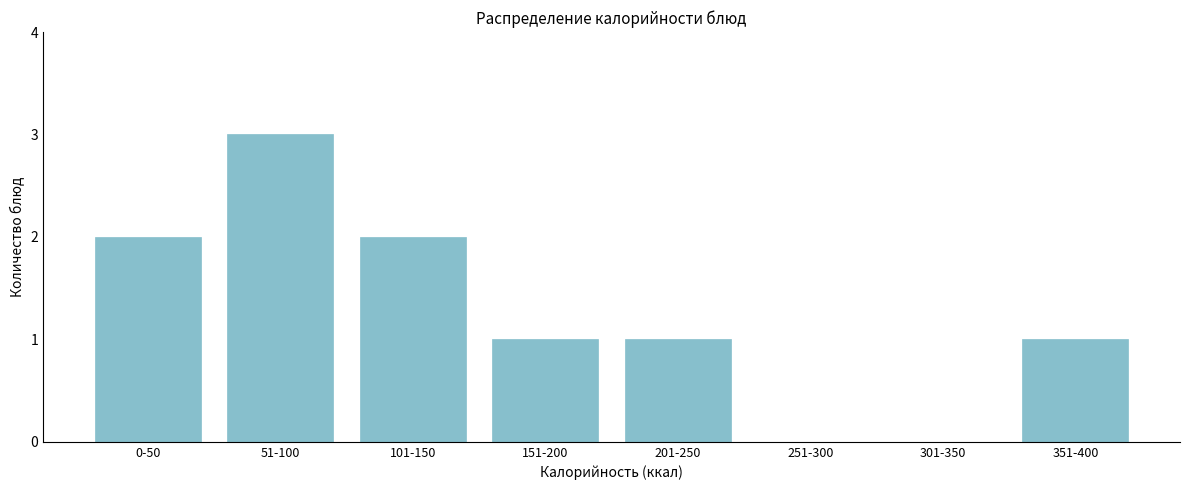

Reading left to right, list all the values displayed in this chart.

0-50=2	51-100=3	101-150=2	151-200=1	201-250=1	251-300=0	301-350=0	351-400=1